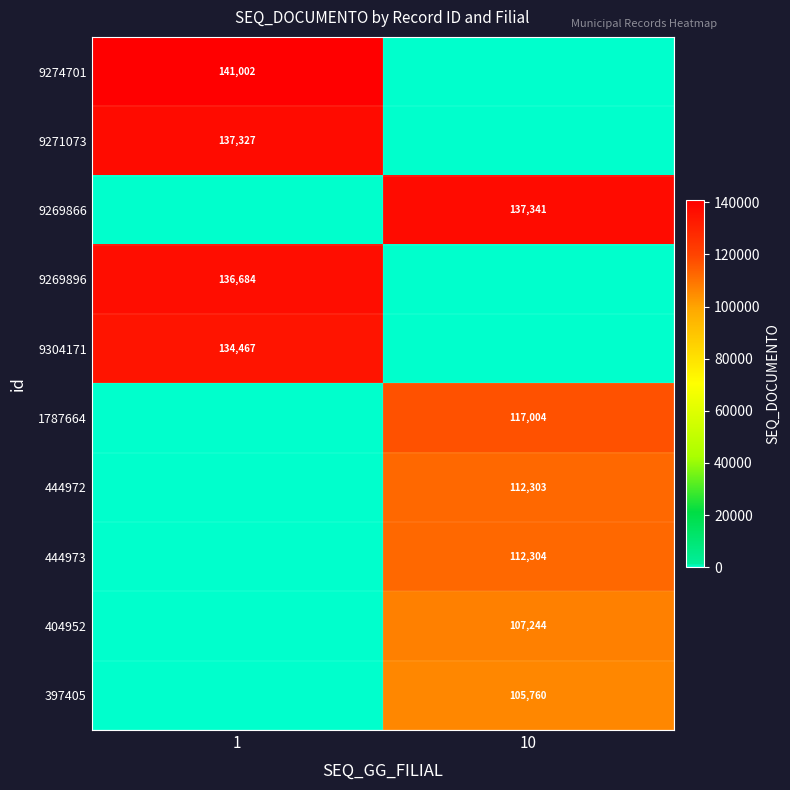

True or false: 397405 has a value of 164233 at 10.

False